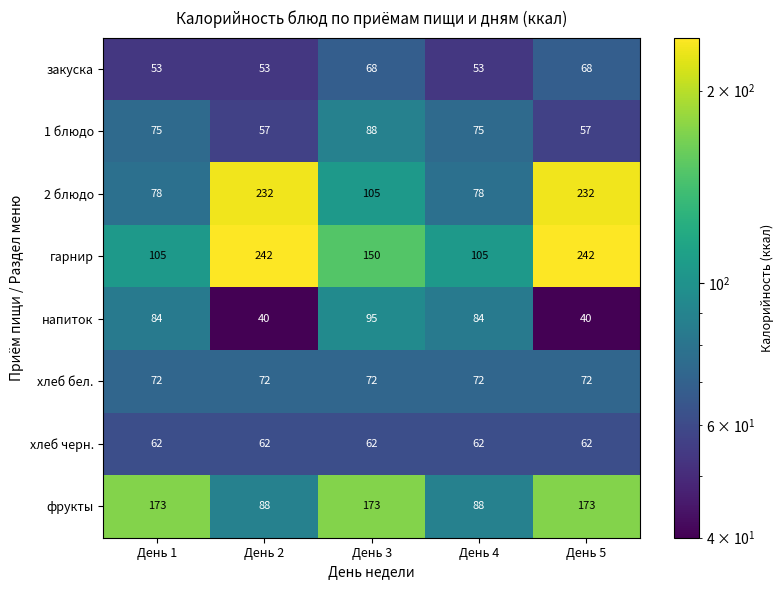

How many distinct data groups are displayed?

8